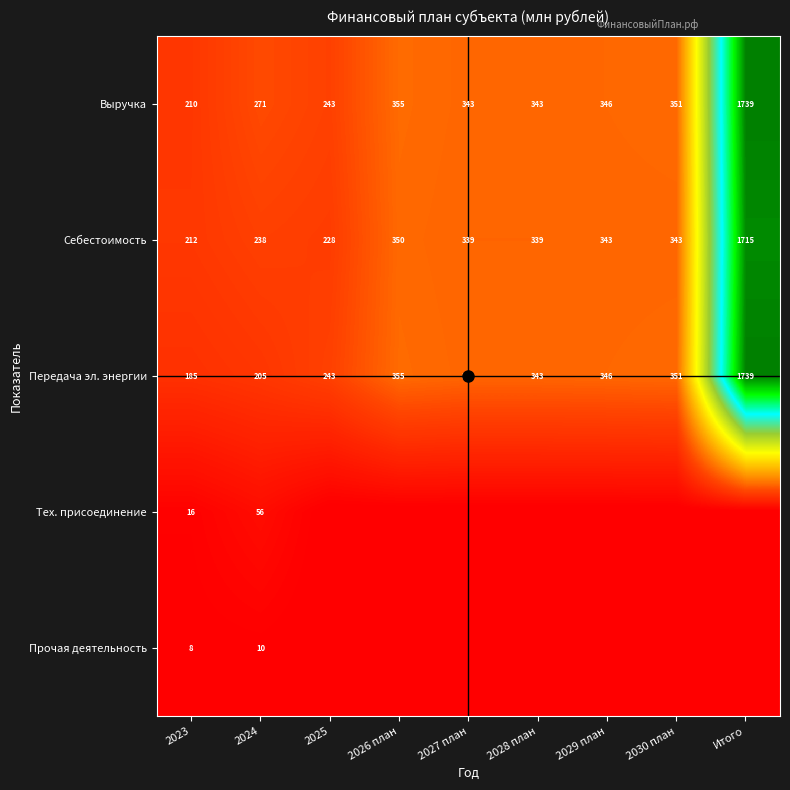

At which label does Выручка reach its peak?

Итого